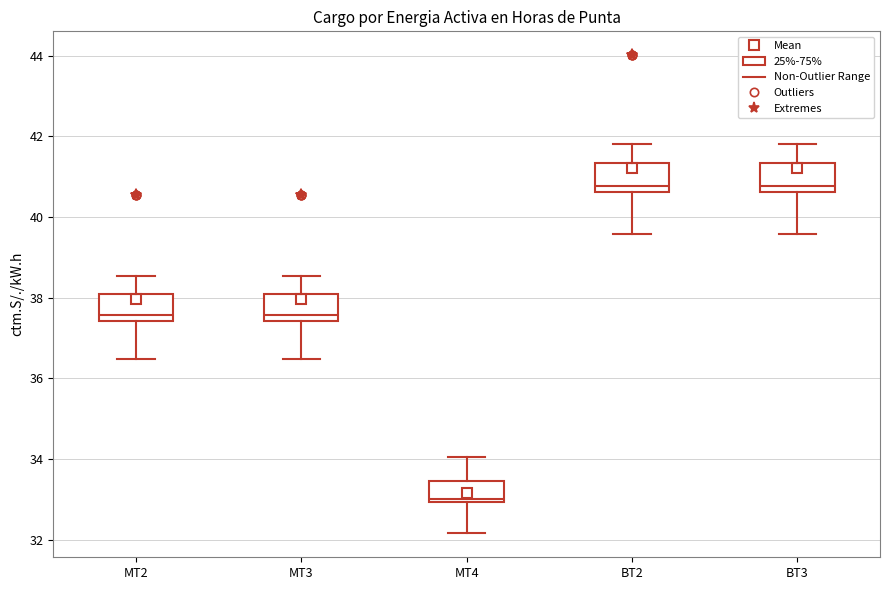

Reading left to right, read every box against the y-axis: the position of its median line, the range the box covers, and the ends of its whiskers. The values are not printed on the chart, so give them approximately, as read against the axis.

MT2: median 37.6, box 37.4 to 38.2, whiskers 36.4 to 38.6
MT3: median 37.6, box 37.4 to 38.2, whiskers 36.4 to 38.6
MT4: median 33.0 (just above the box's lower edge), box 33.0 to 33.4, whiskers 32.2 to 34.0
BT2: median 40.8, box 40.6 to 41.4, whiskers 39.6 to 41.8
BT3: median 40.8, box 40.6 to 41.4, whiskers 39.6 to 41.8